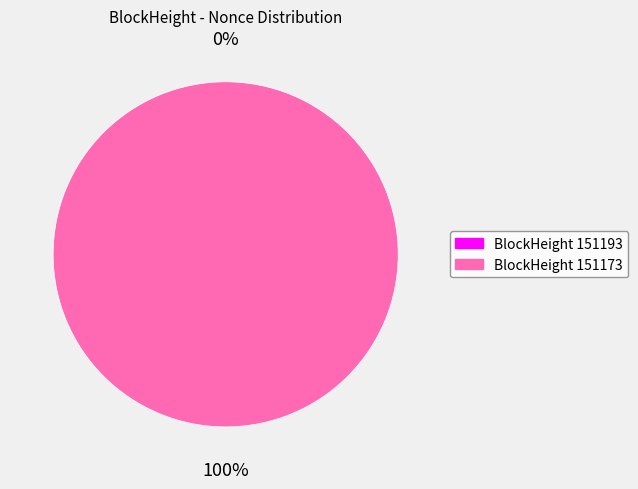

To the nearest percent, what percentage of the pie is 151173?

100%